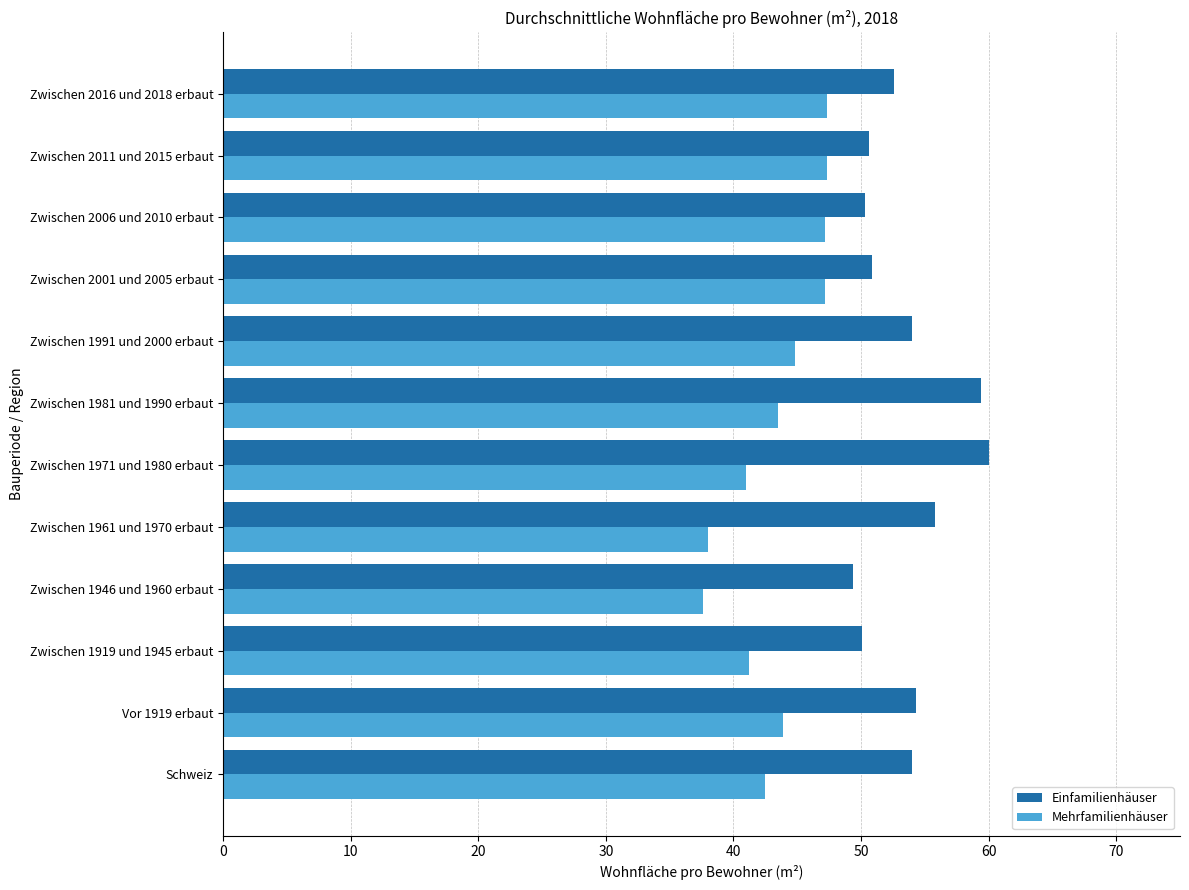

The value of Mehrfamilienhäuser at Zwischen 2011 und 2015 erbaut is 47.3. True or false?

True